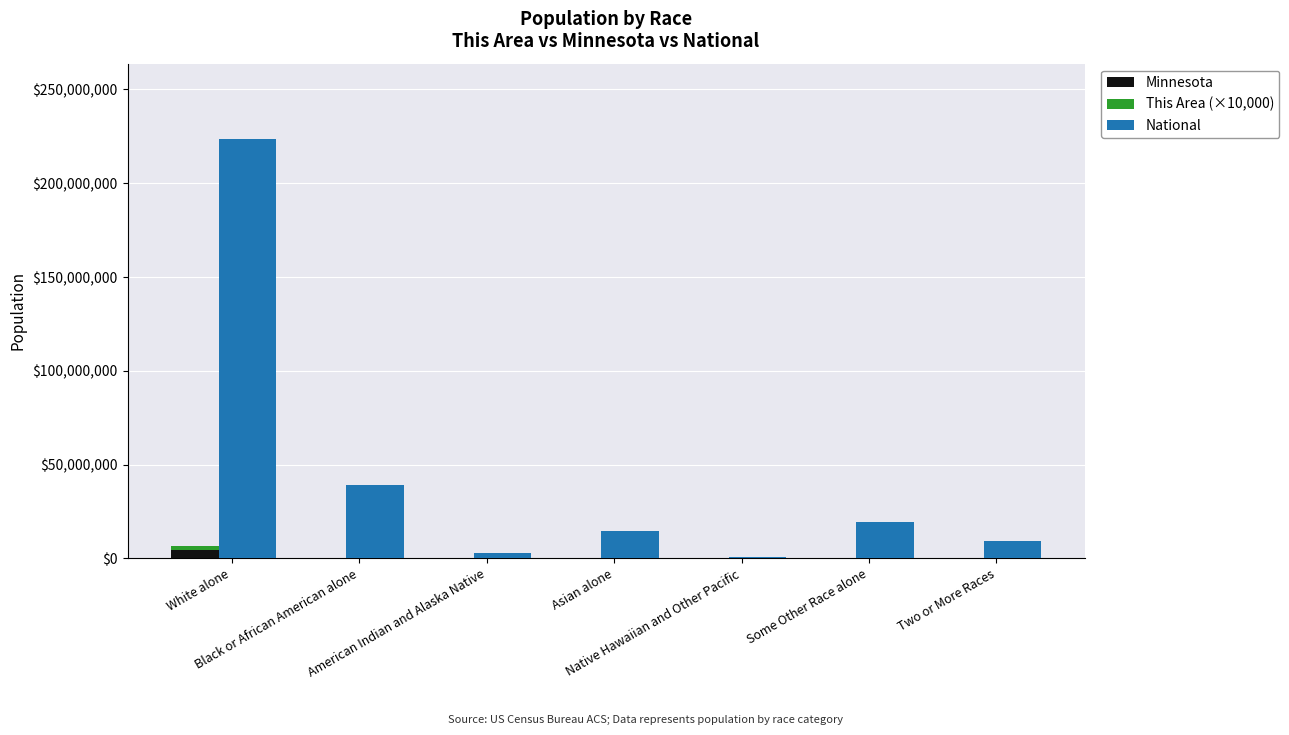

Which category has the highest value across all series?

White alone